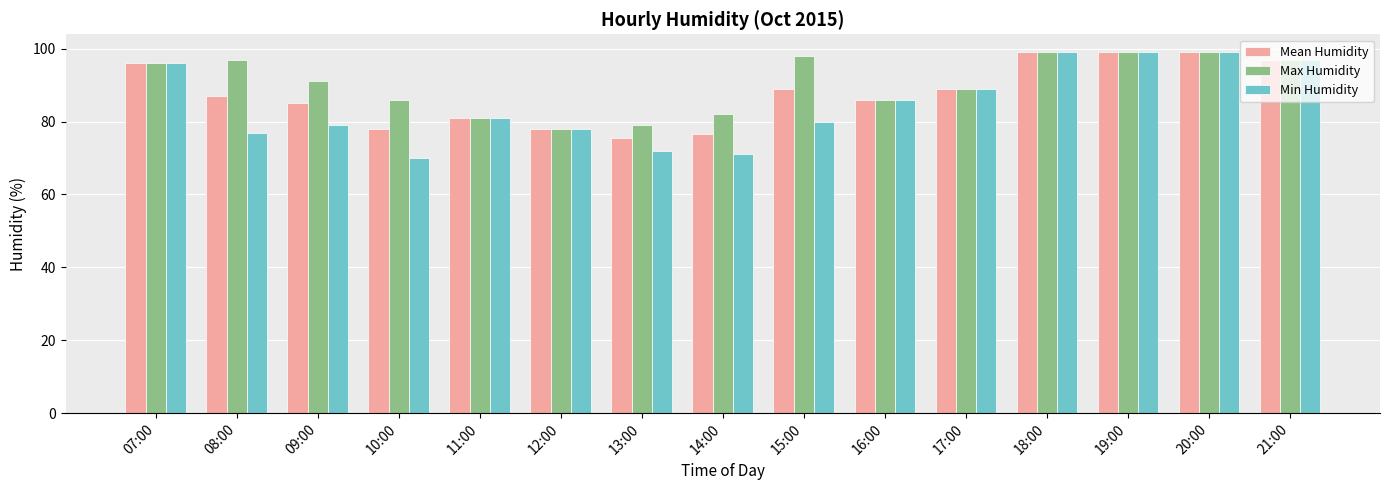

What is the difference between the Min Humidity values at 13:00 and 11:00?

9.0